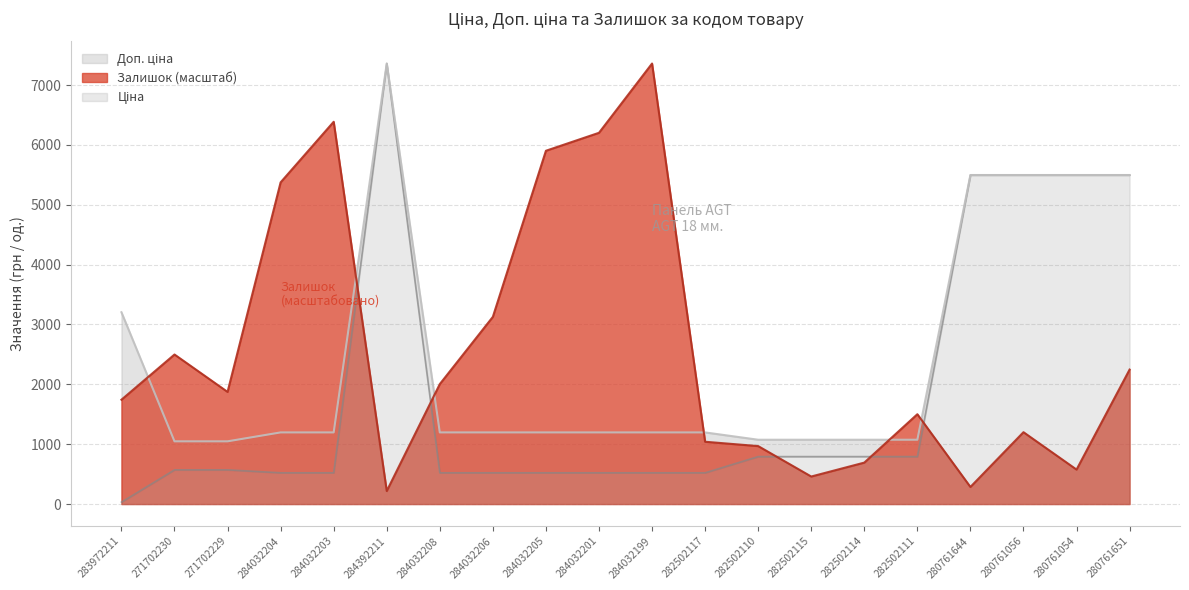

What is the value of the Доп. ціна point at the 13th from the left?

1074.6